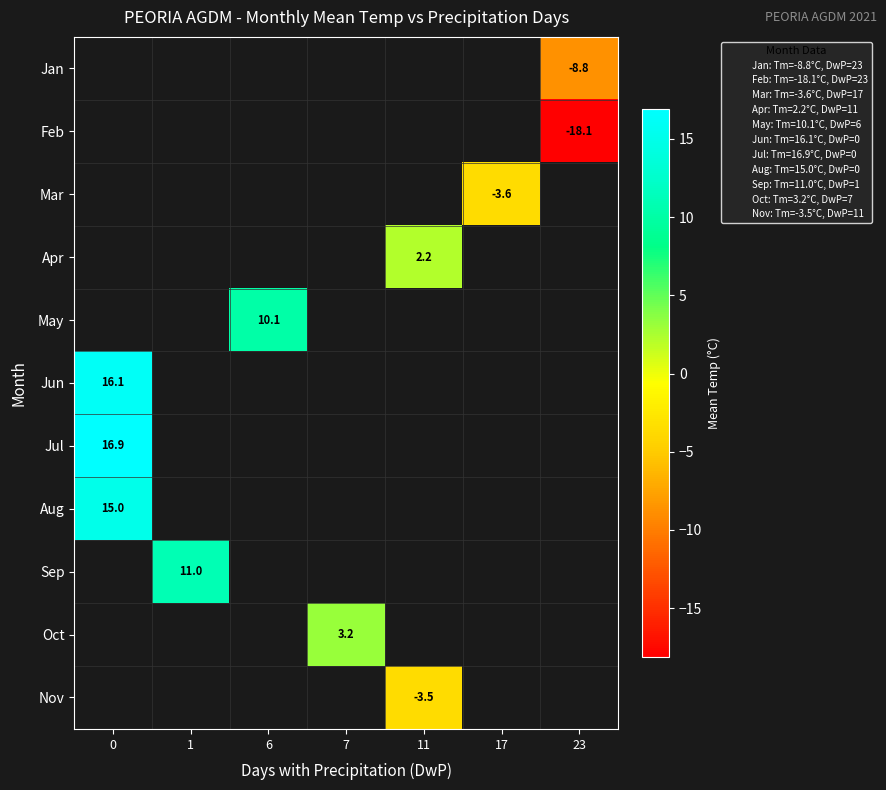

What is the smallest value displayed?

-18.1